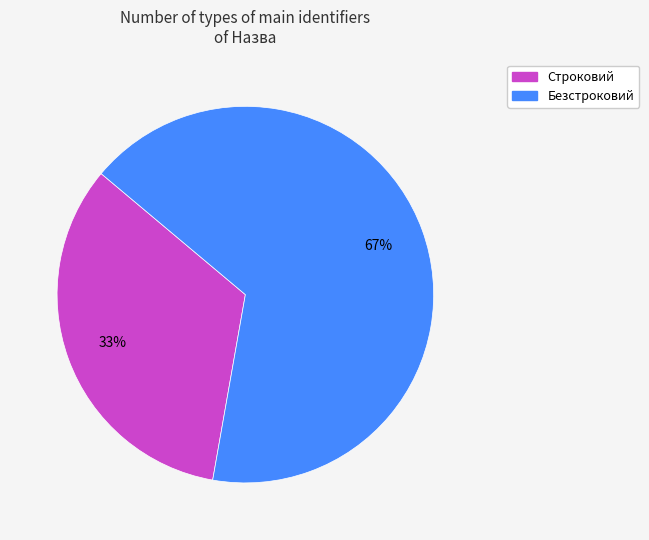

The Безстроковий slice represents 52% of the pie. True or false?

False